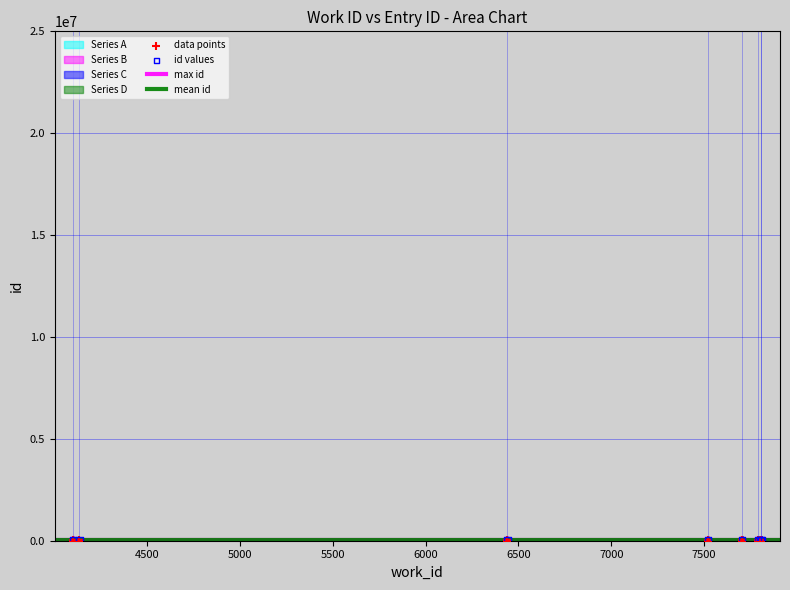

What is the change in value from 4103 to 7704?

+1373